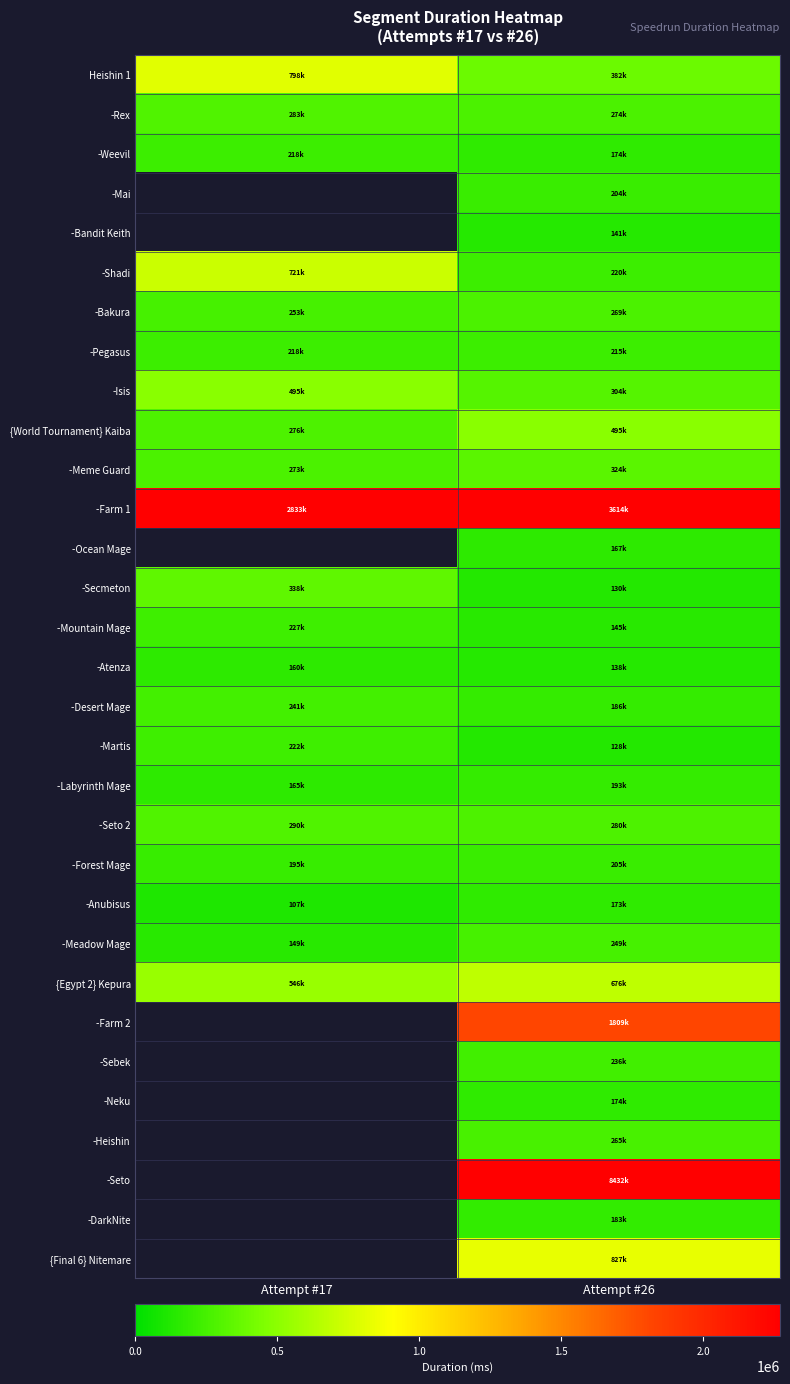

How many positive values does the -Mai series have?

1